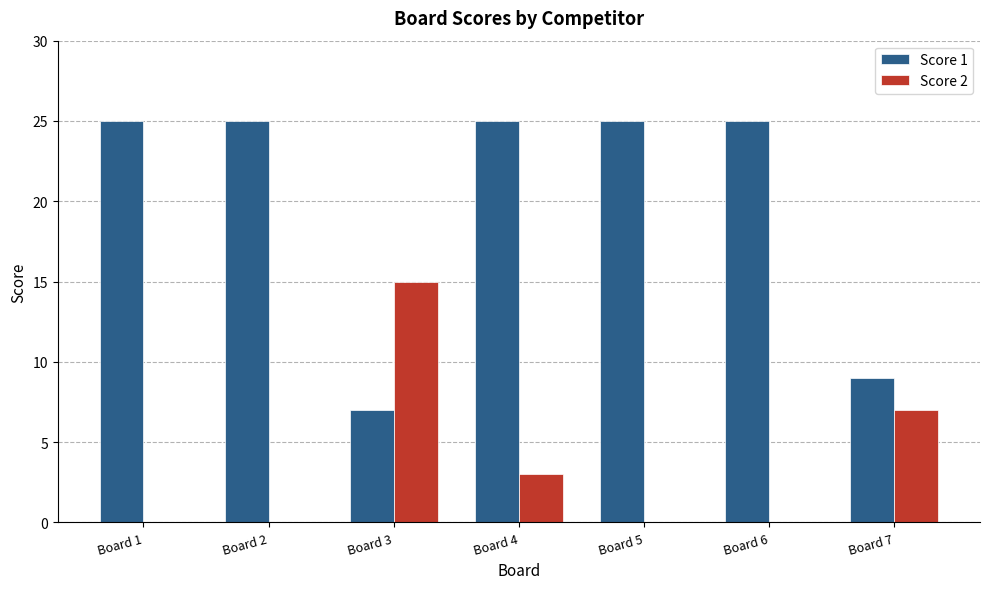

Which series changed the most between Board 3 and Board 4?

Score 1